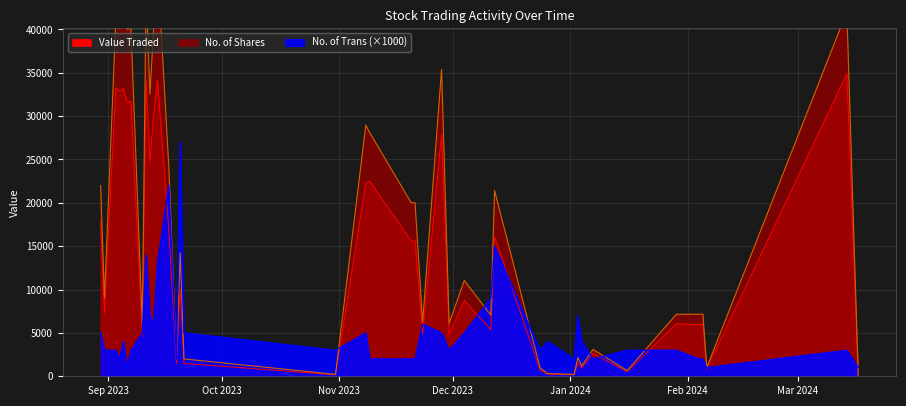

What is the lowest value of the No. of Shares series?

60